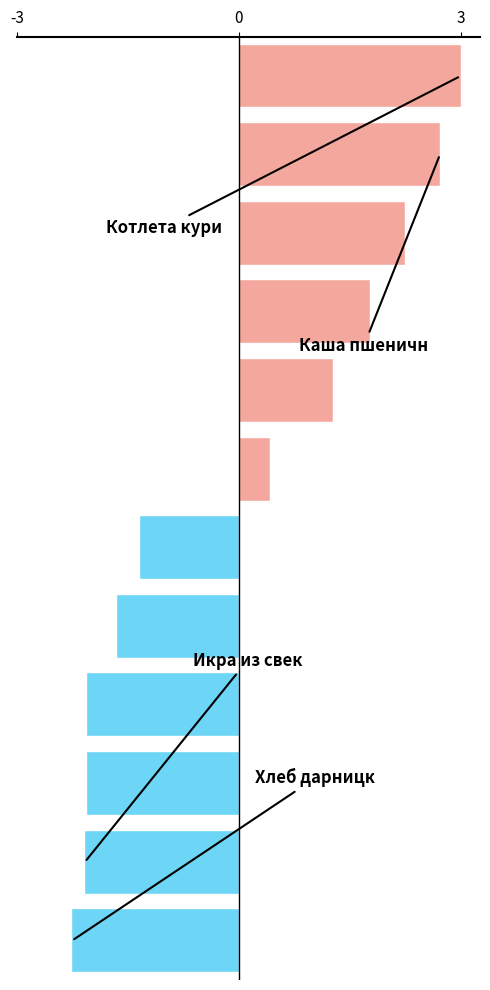

How many bars are there in total?

12